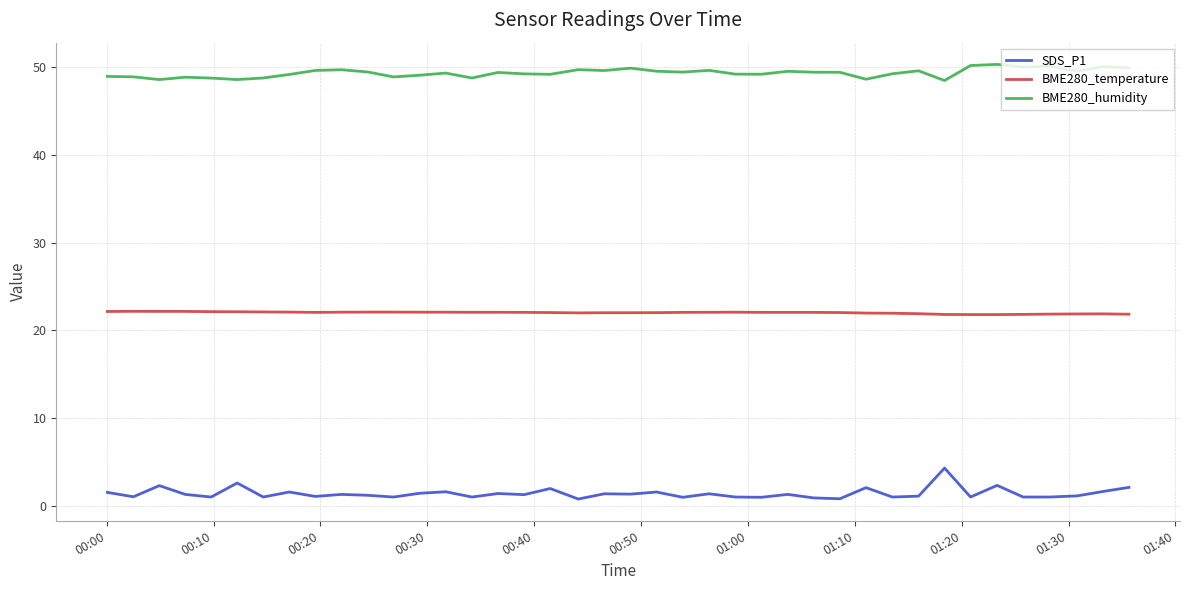

List the series in order of their peak value, lowest first.

SDS_P1, BME280_temperature, BME280_humidity